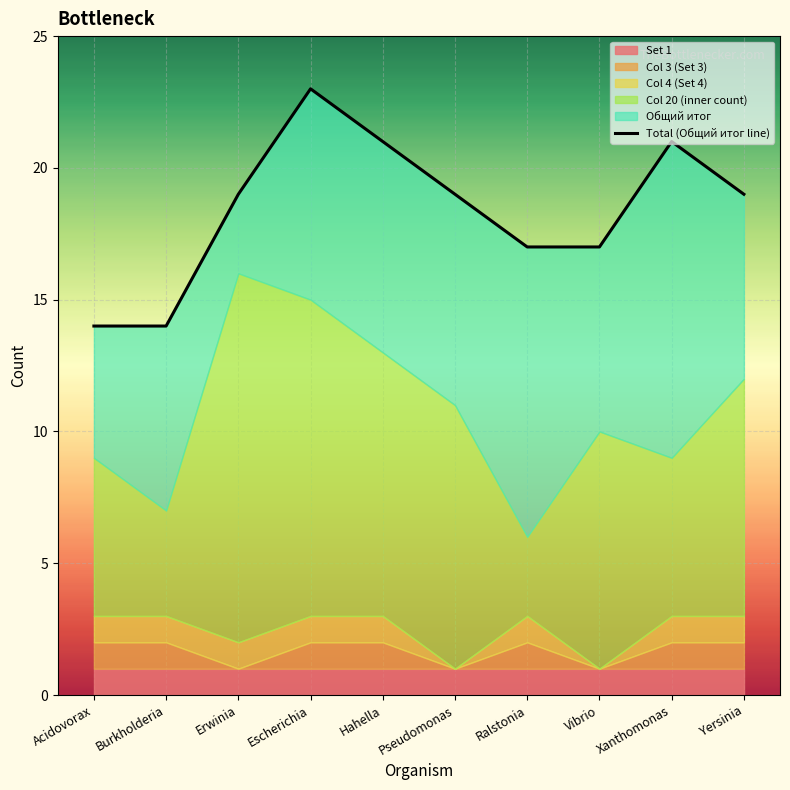

How many data points are above 19?

3